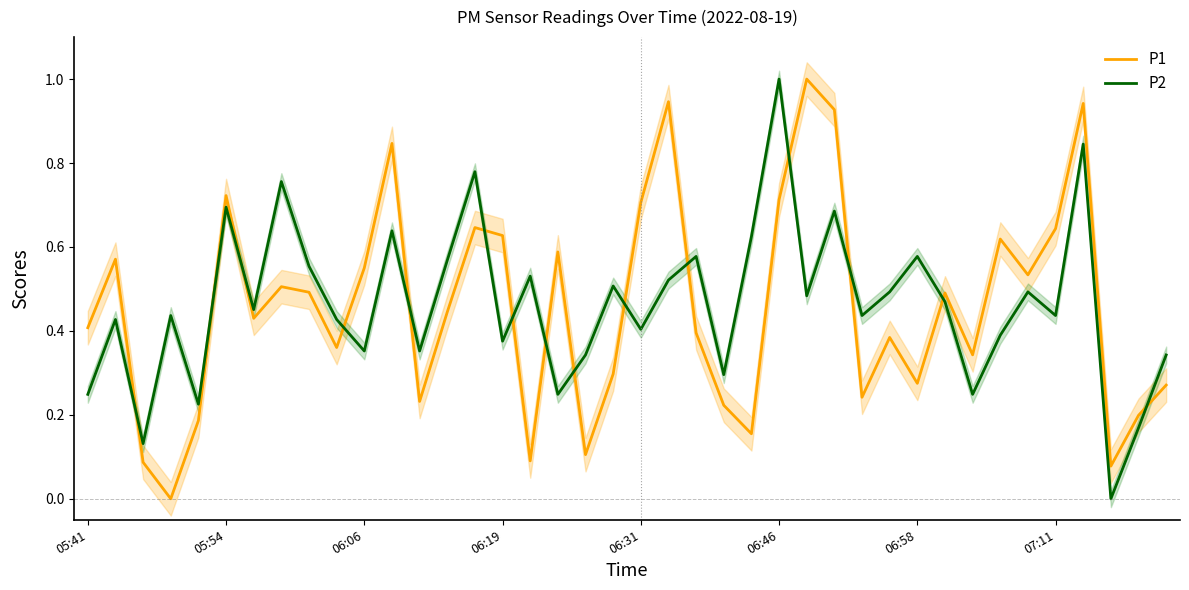

After their last crossing, which series has the higher values: P1 or P2?

P2